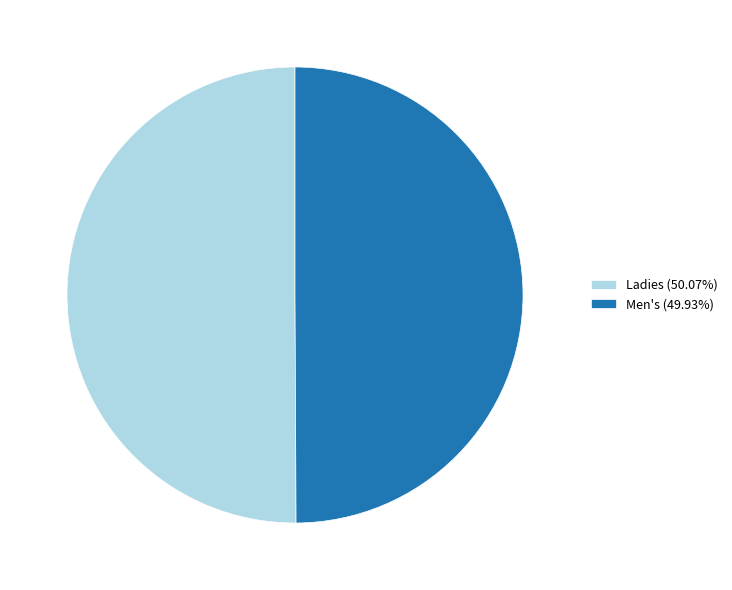

Approximately how many times larger is the value at Ladies compared to Men's?

1.0